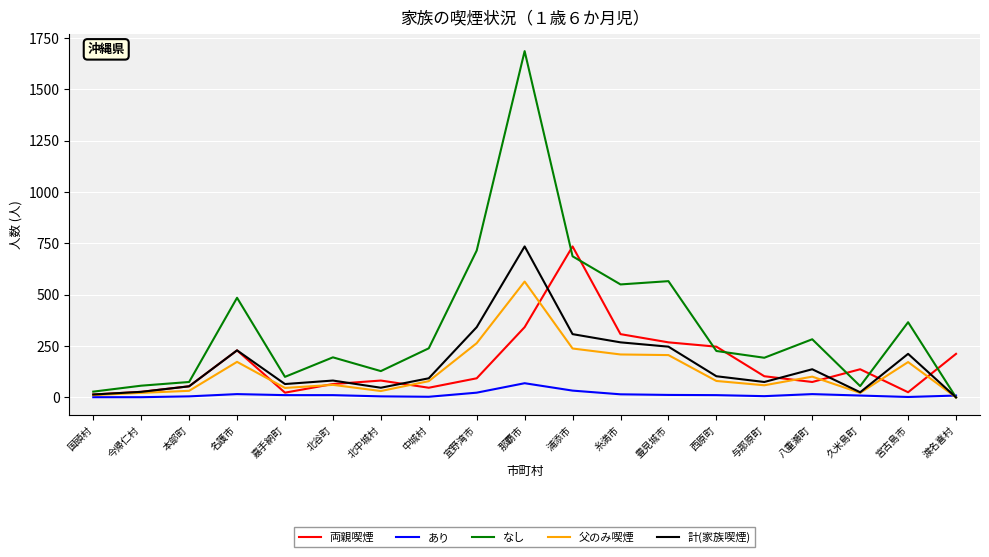

In 計(家族喫煙), how many points are higher than both neighbors (excluding endpoints)?

5